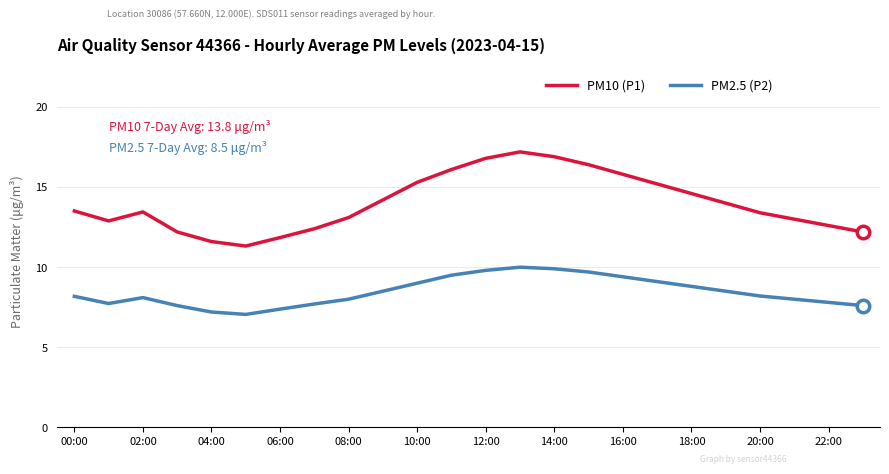

What is the minimum value for PM10 (P1)?

11.3